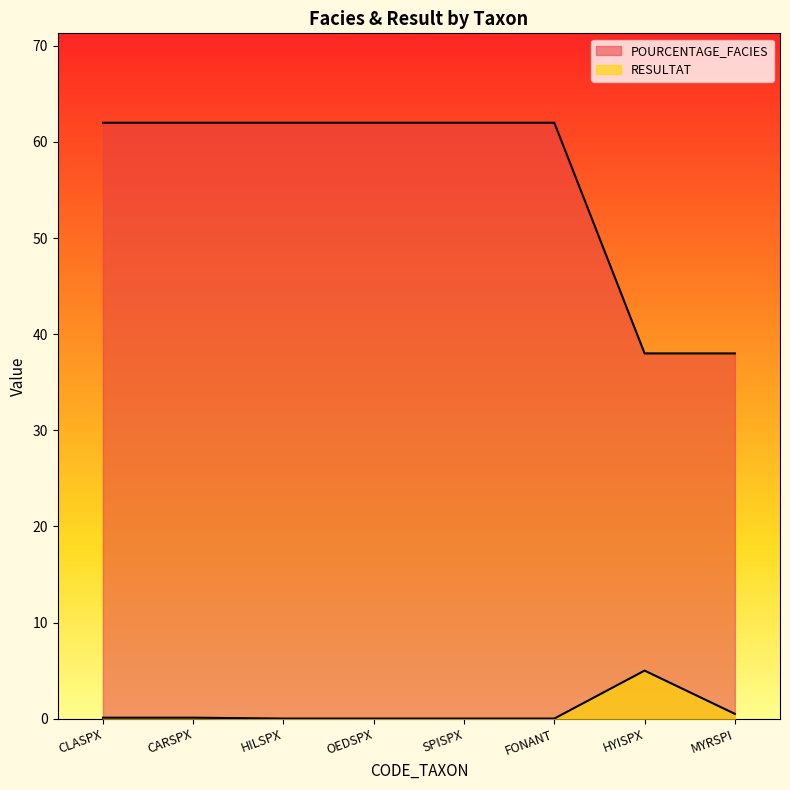

True or false: POURCENTAGE_FACIES and RESULTAT intersect in this chart.

False